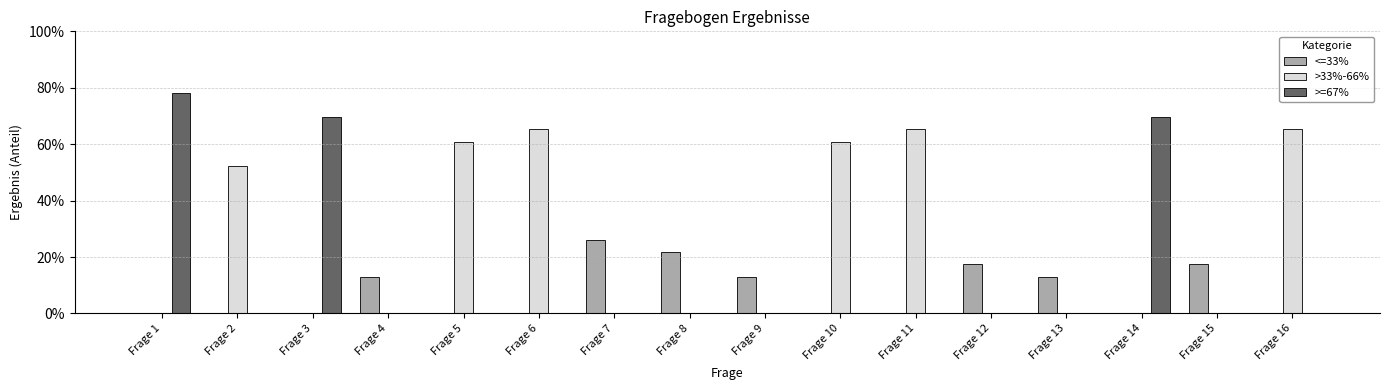

Are the bars horizontal?

No